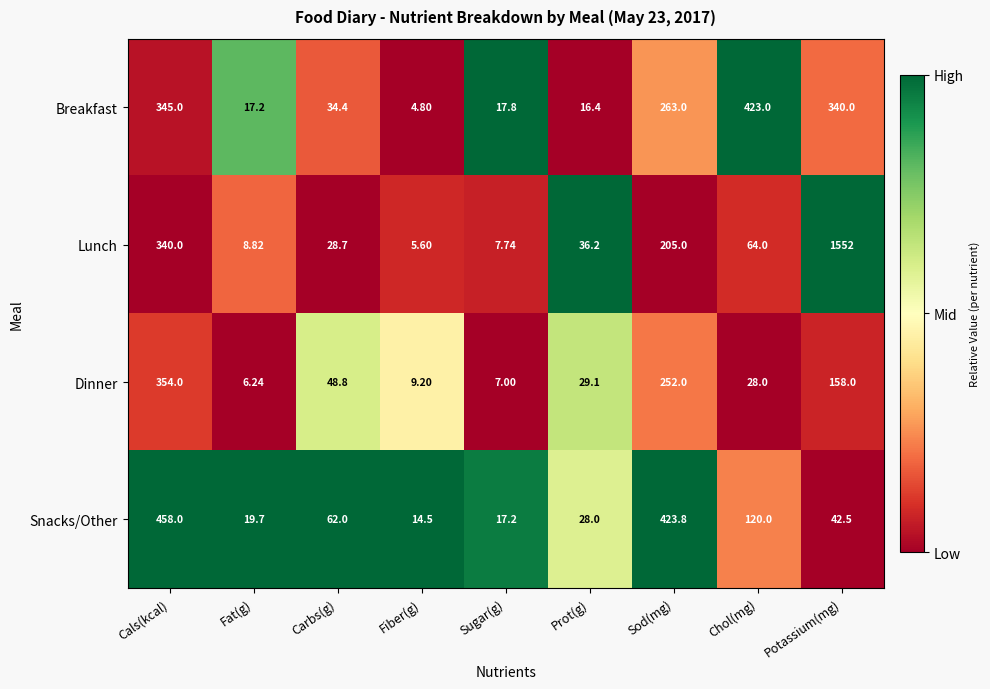

At which label is Breakfast closest to 213?

Sod(mg)